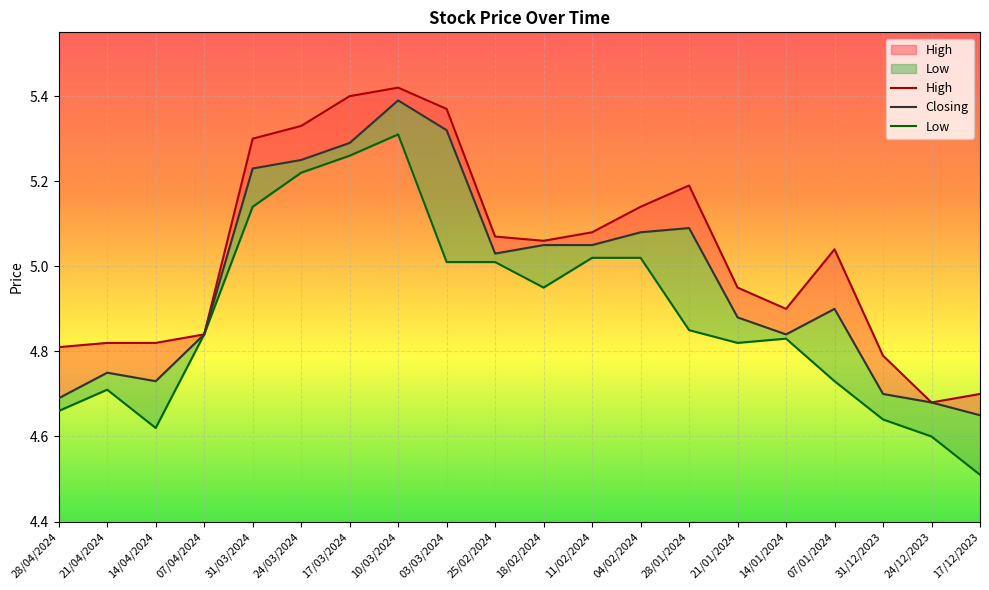

Which category has the lowest value in the Low series?

17/12/2023